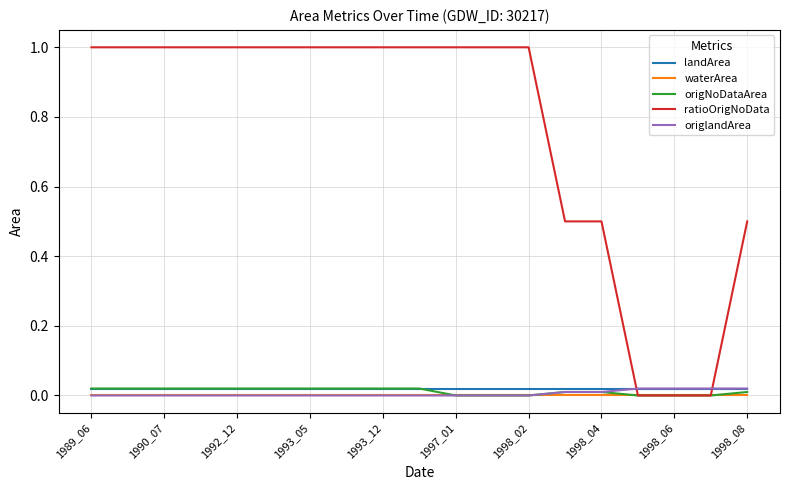

What is the greatest value displayed?

1.0